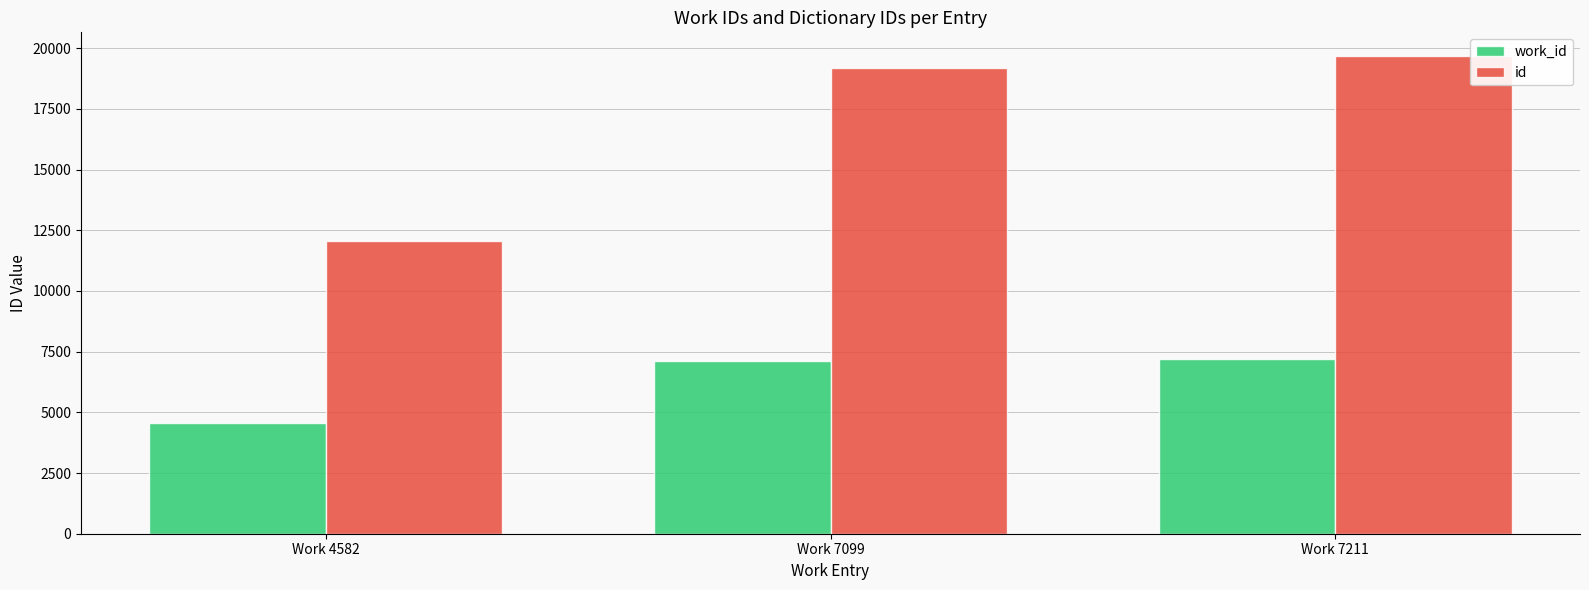

Count the number of data series in this chart.

2